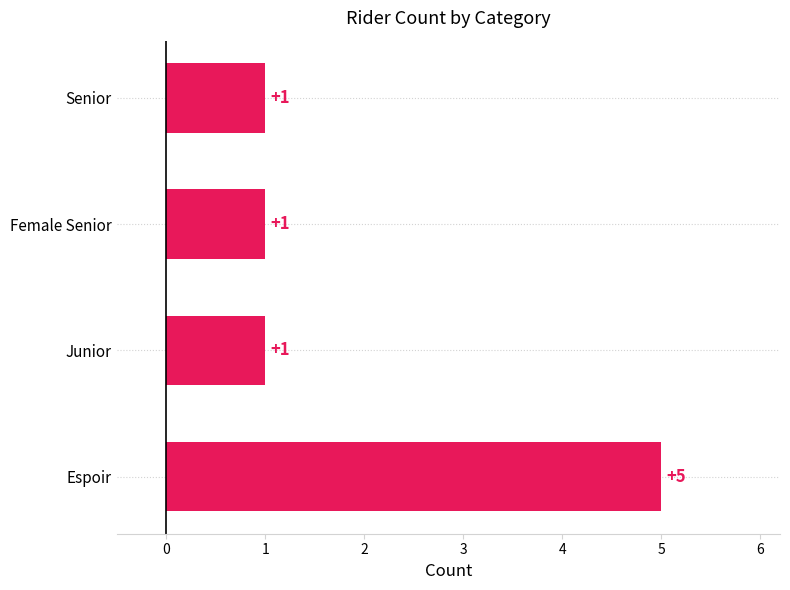

The value at Junior is 1. True or false?

True